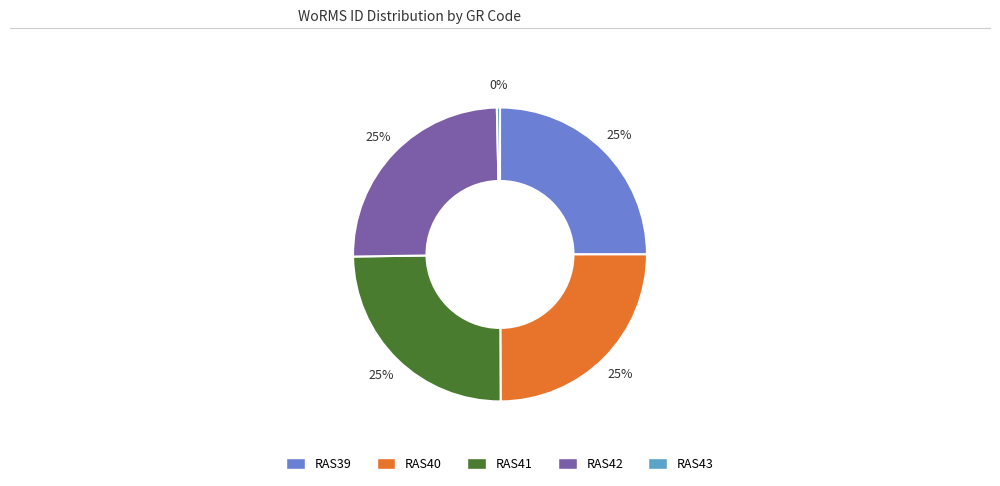

Between RAS43 and RAS42, which is larger?

RAS42